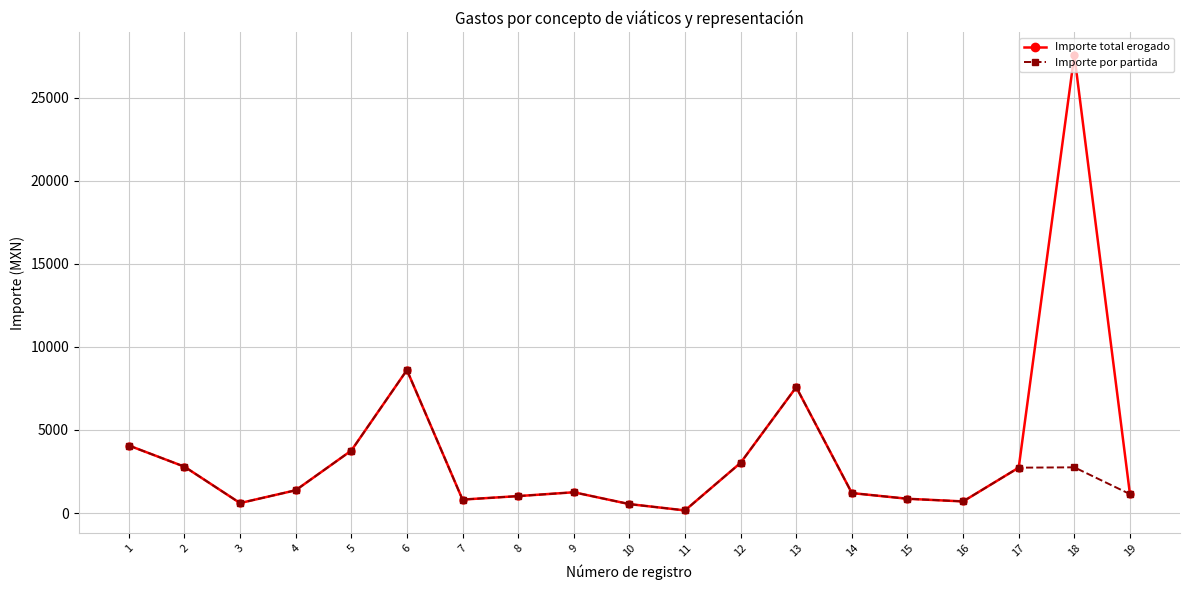

Which series changed the most between 5 and 18?

Importe total erogado